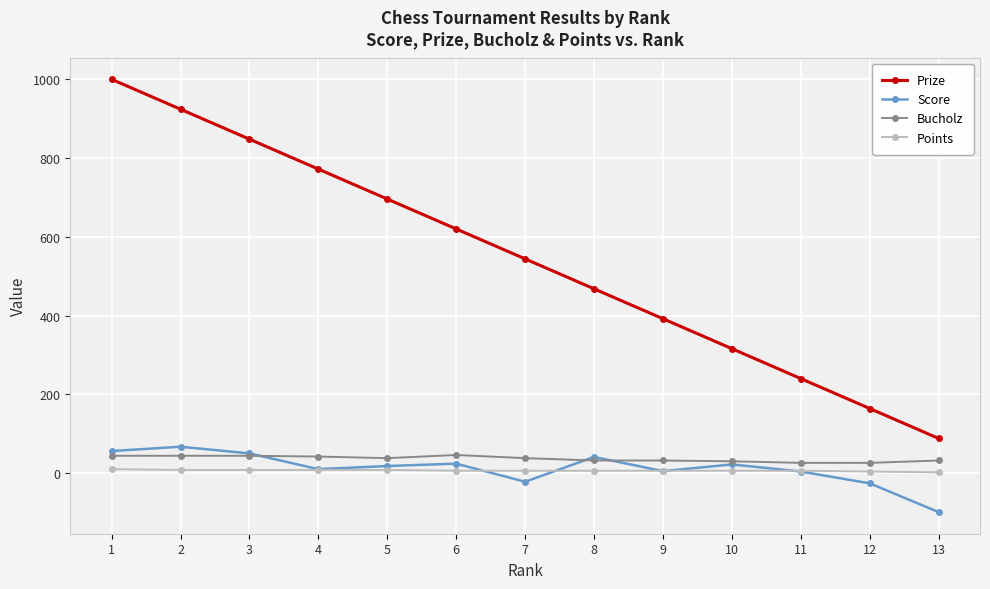

How many series are shown in this chart?

4